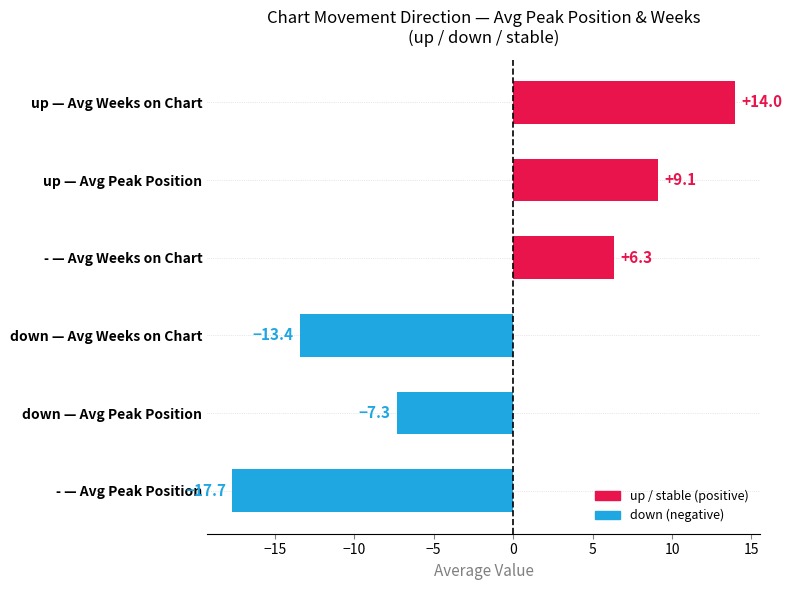

Where is the data nearest to the value -1?

down — Avg Peak Position